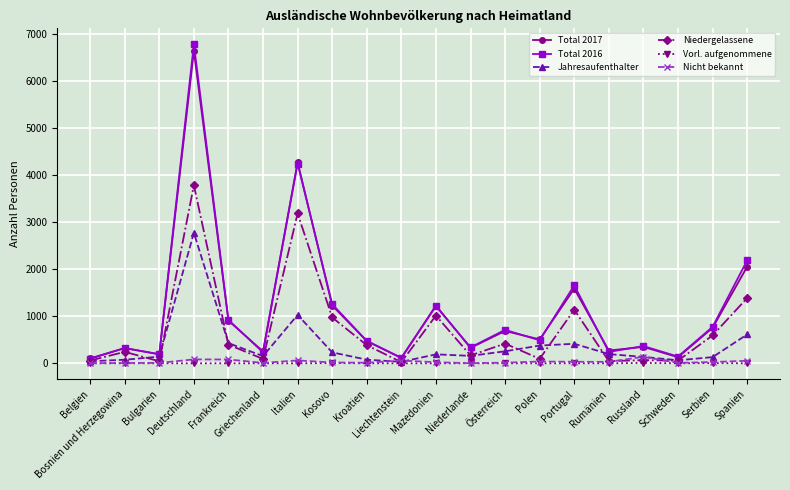

Does the chart have visible grid lines?

Yes